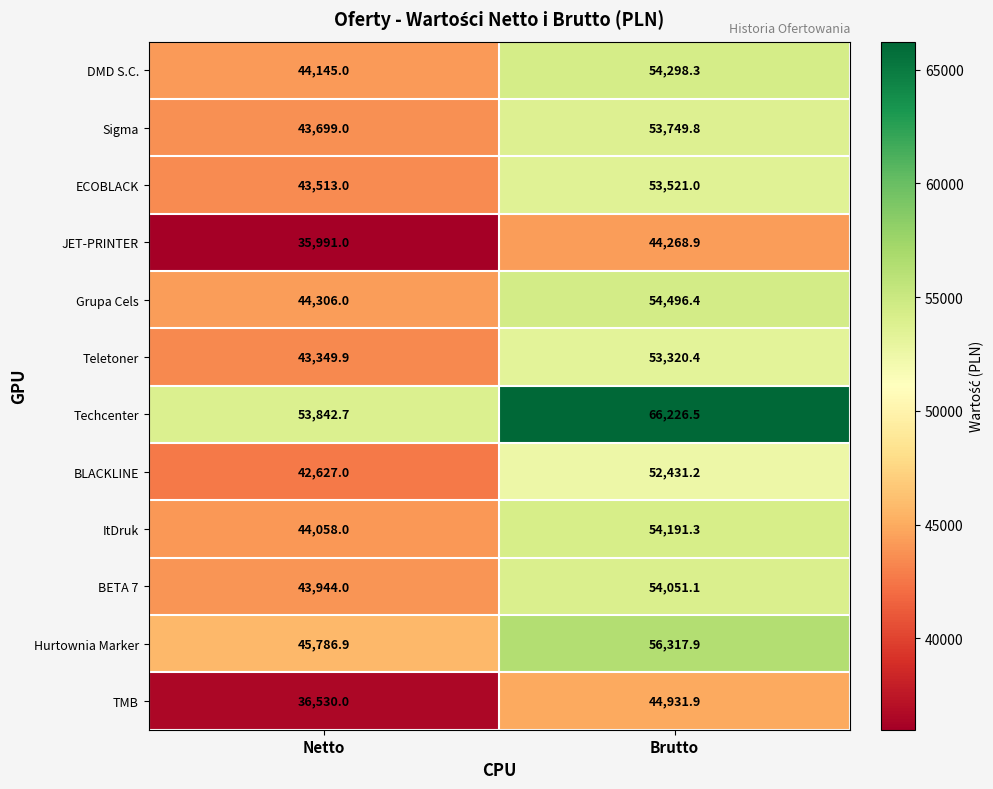

The value of Teletoner at Netto is 17823.1. True or false?

False